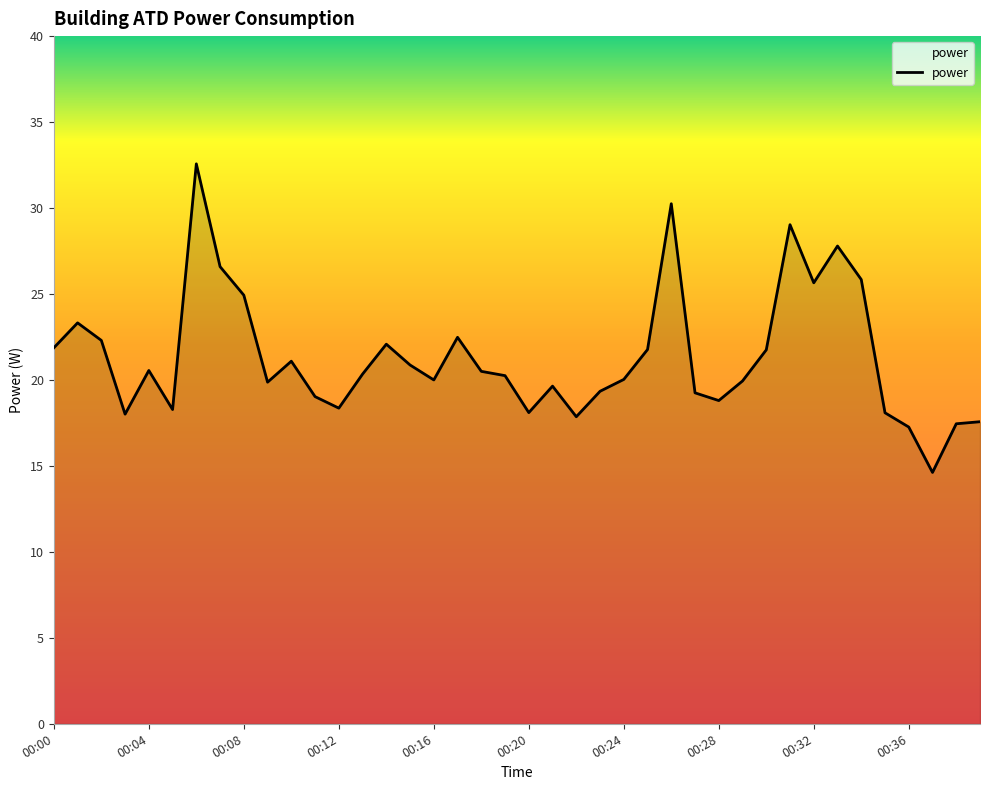

What is the maximum value shown in the chart?

32.6